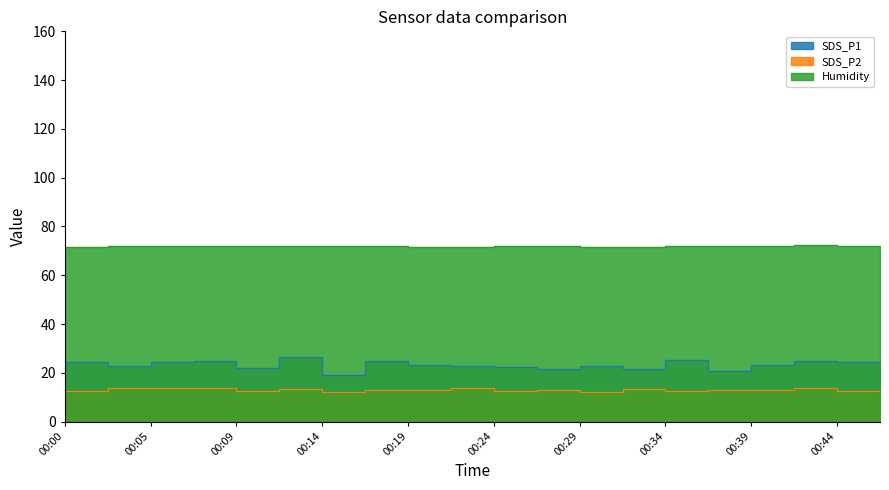

How many data points in SDS_P2 are less than 13?

9